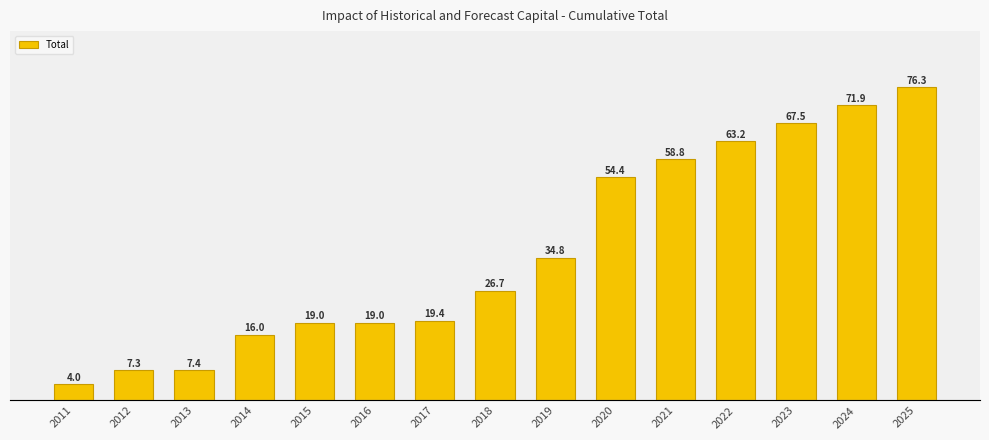

What is the greatest value displayed?

76315.7